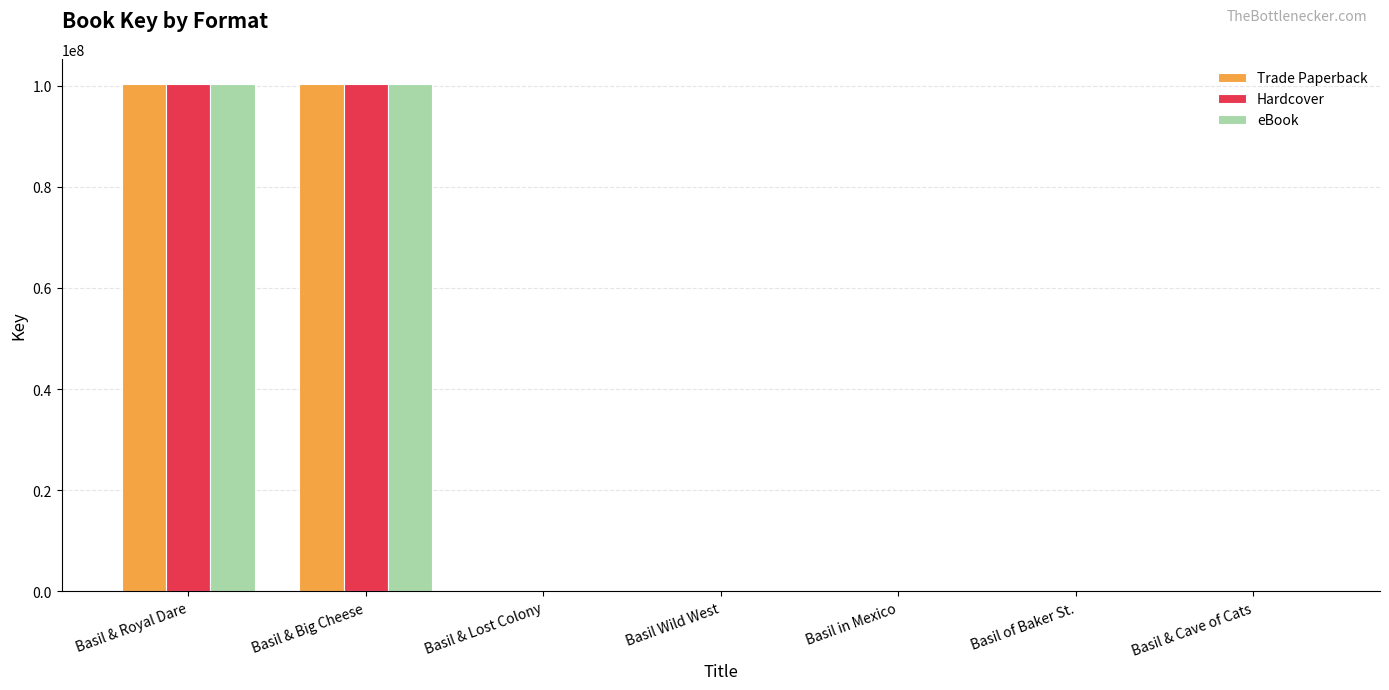

Between Basil & Royal Dare and Basil & Cave of Cats, which series saw the biggest shift?

Hardcover